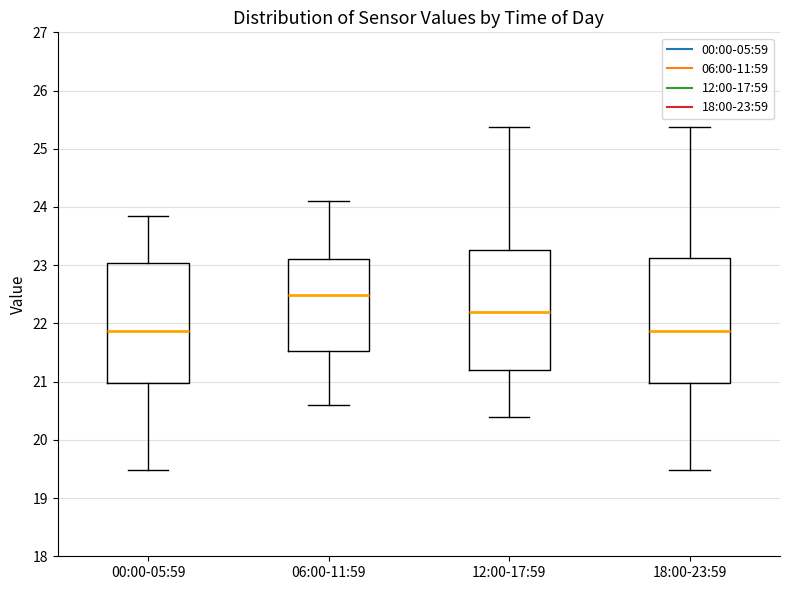

Reading left to right, read every box against the y-axis: the position of its median line, the range the box covers, and the ends of its whiskers. The values are not printed on the chart, so give them approximately, as read against the axis.

00:00-05:59: median 21.9, box 21.0 to 23.0, whiskers 19.5 to 23.9
06:00-11:59: median 22.5, box 21.5 to 23.1, whiskers 20.6 to 24.1
12:00-17:59: median 22.2, box 21.2 to 23.3, whiskers 20.4 to 25.4
18:00-23:59: median 21.9, box 21.0 to 23.1, whiskers 19.5 to 25.4